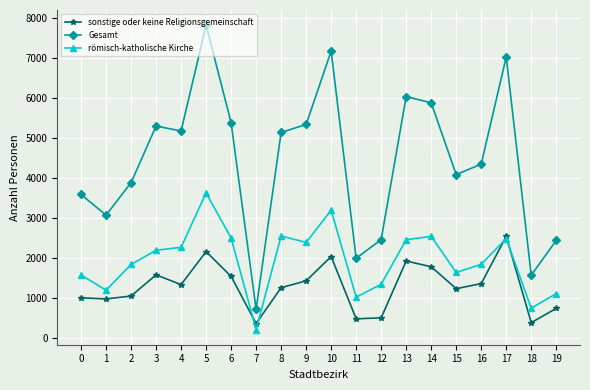

True or false: Gesamt and sonstige oder keine Religionsgemeinschaft cross at least once.

False